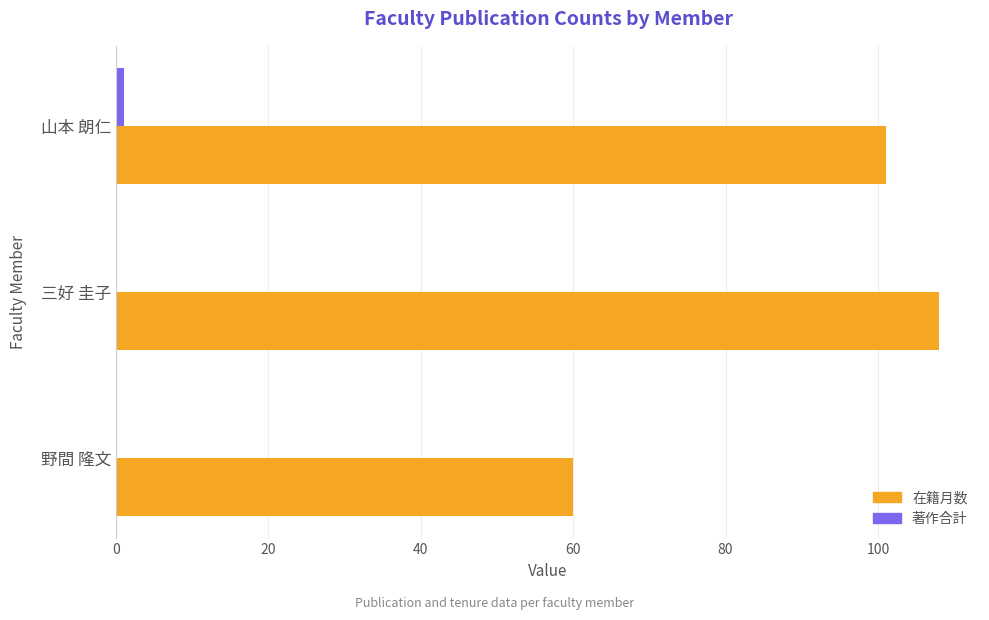

What is the total value across all series at 野間 隆文?

60